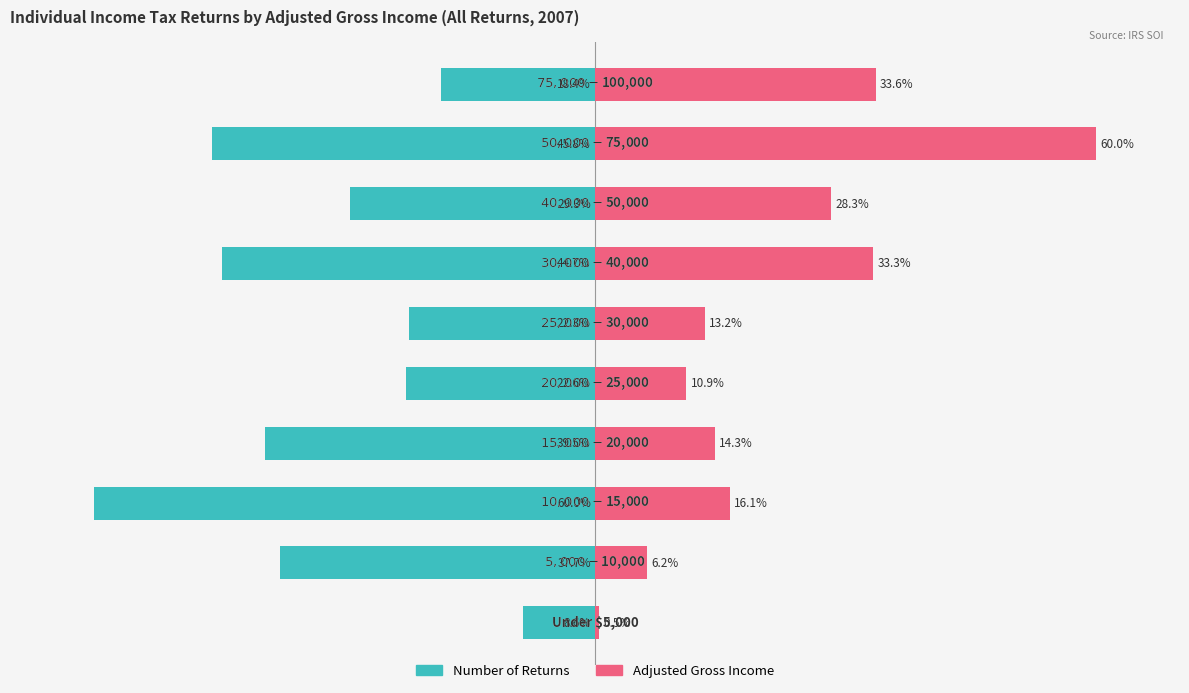

Count the number of data series in this chart.

2